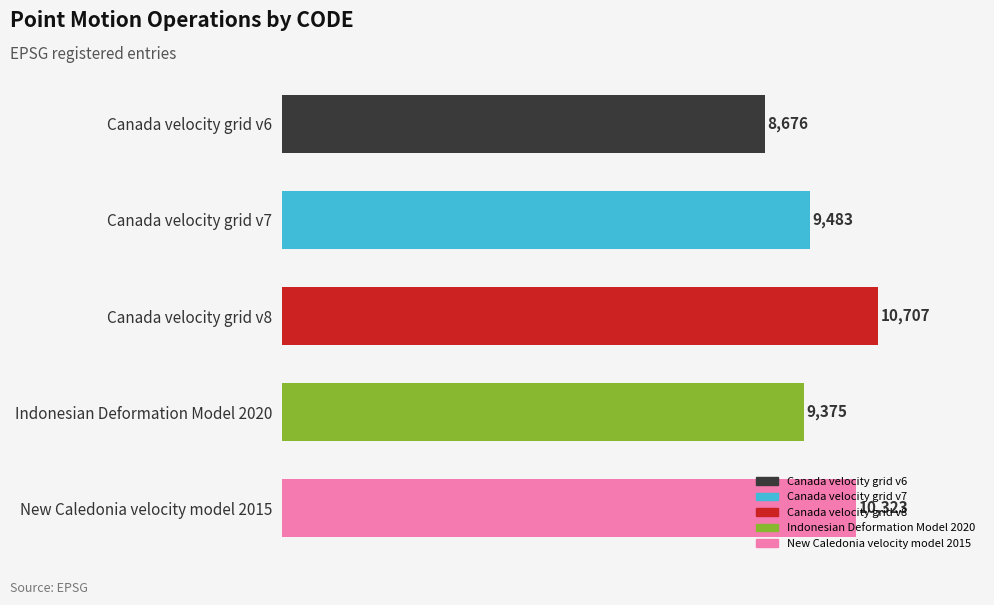

What is the ratio of the value at New Caledonia velocity model 2015 to the value at Canada velocity grid v8?

1.0